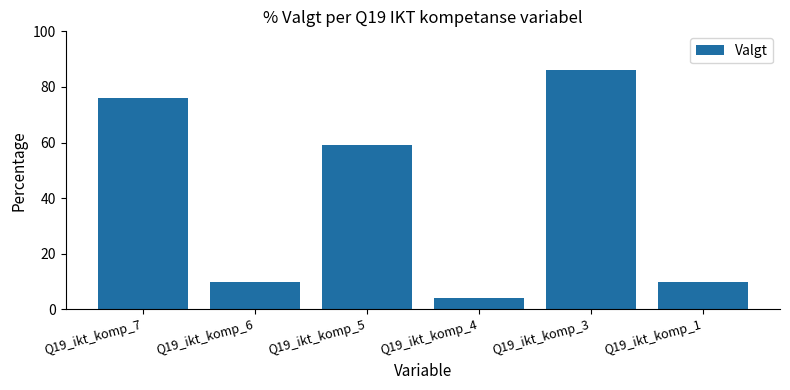

How many series are shown in this chart?

1